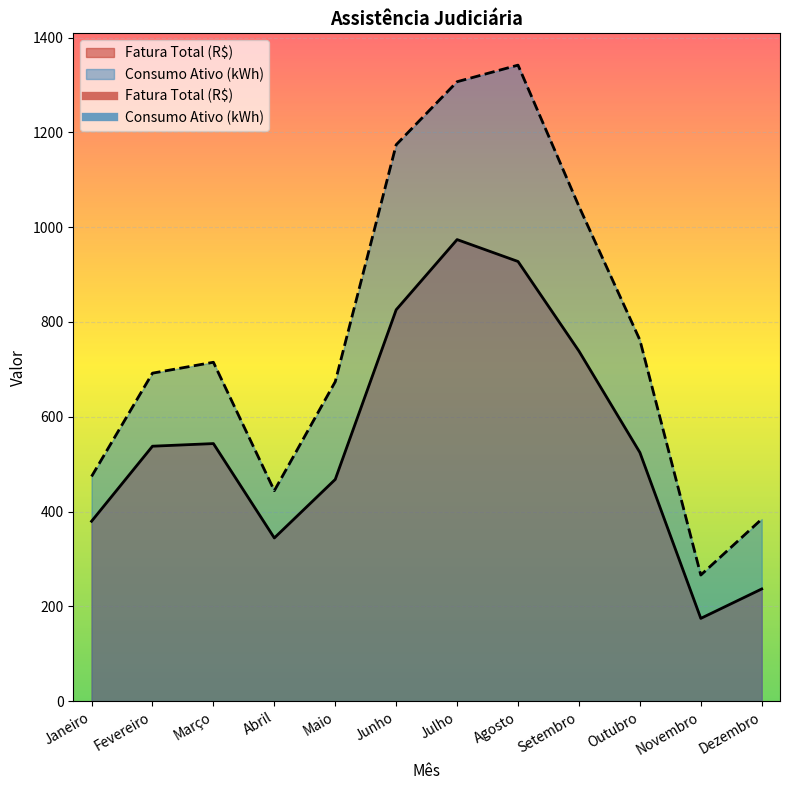

Between Dezembro and Agosto, which is larger?

Agosto